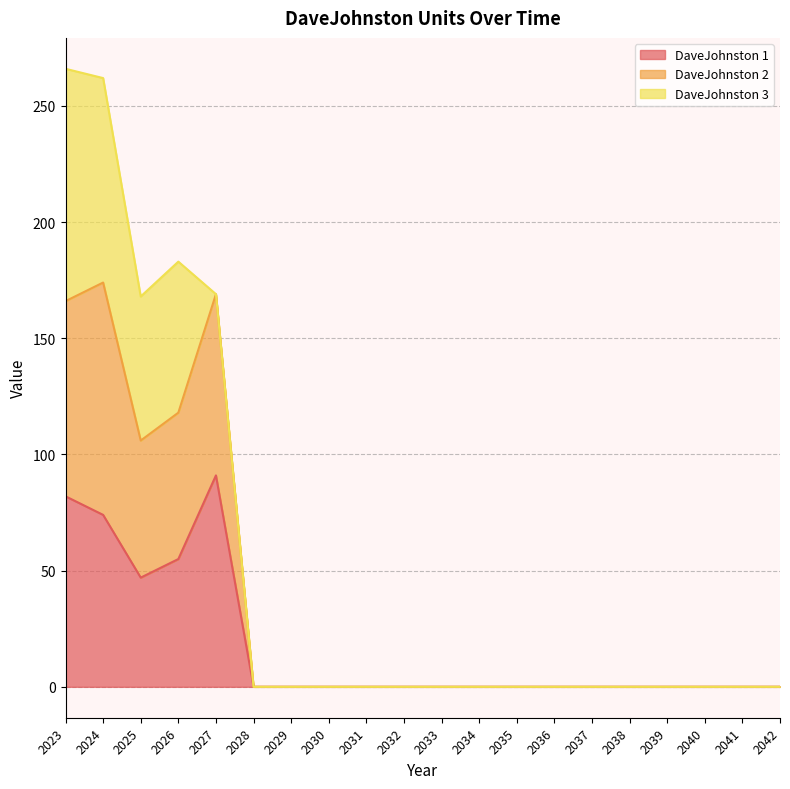

True or false: DaveJohnston 1 has a value of -59 at 2042.

False